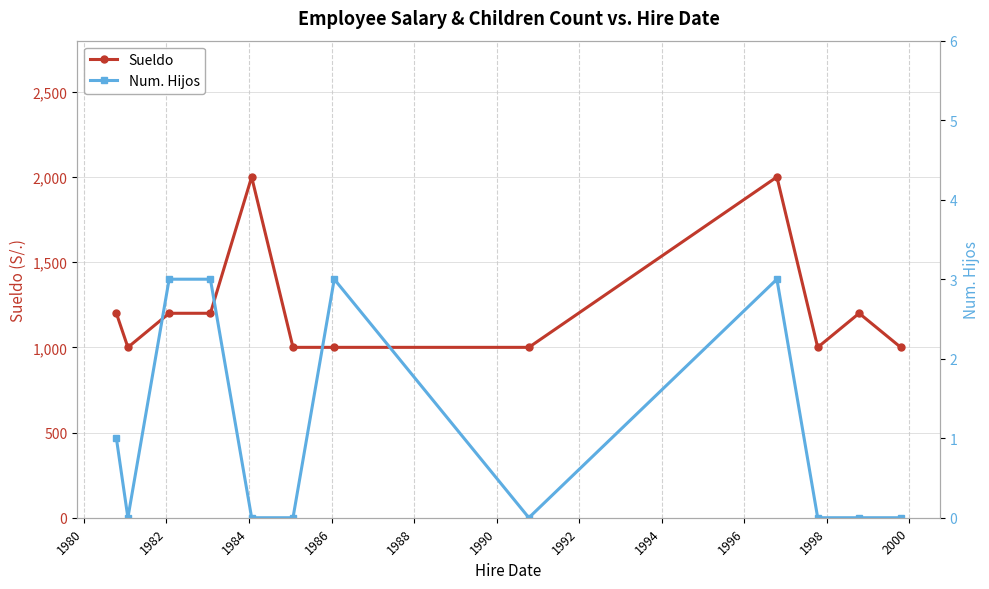

Which series has the largest total across all categories?

Sueldo